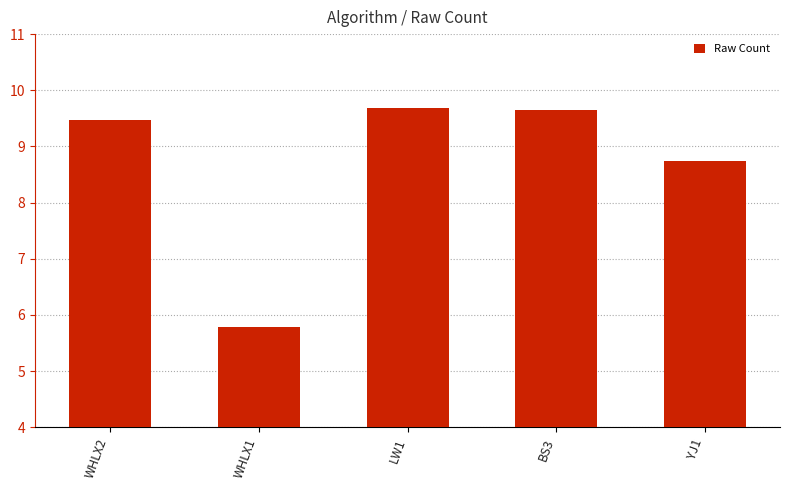

What is the sum of all values?

43.3